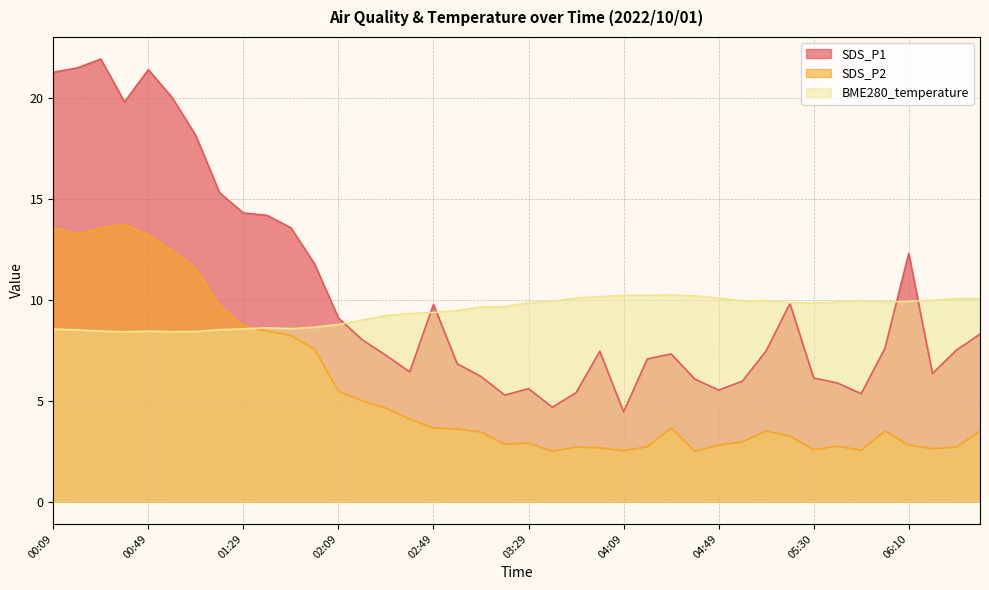

How many interior local peaks does the SDS_P2 series have?

7